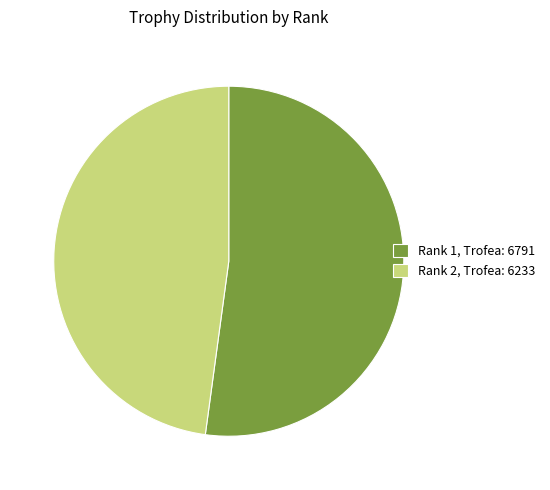

What is the majority slice?

Rank 1, Trofea: 6791